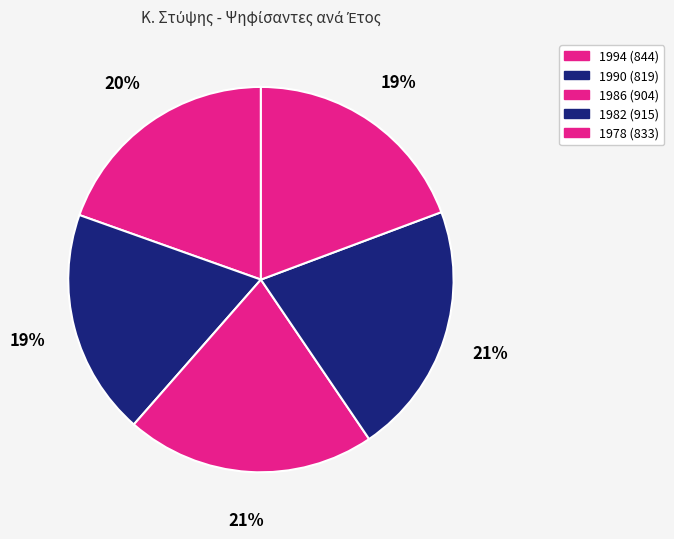

Does 1994 account for over 50% of the chart?

No